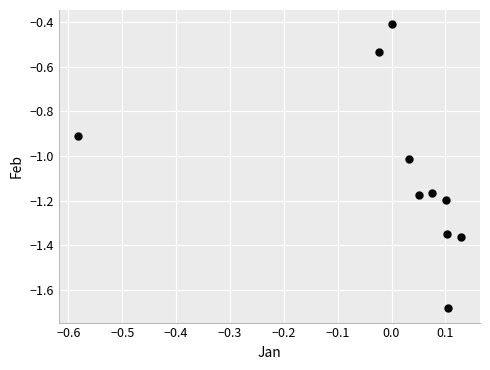

What is the average Y value?

-1.1